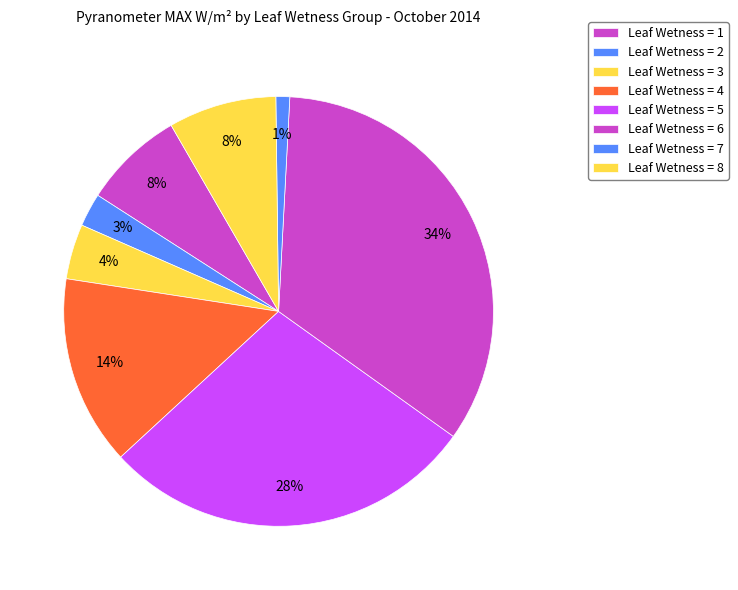

How many segments does this pie chart have?

8